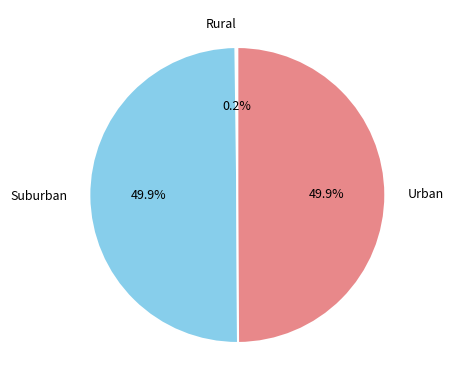

Combined, do Suburban and Urban account for over 50%?

Yes